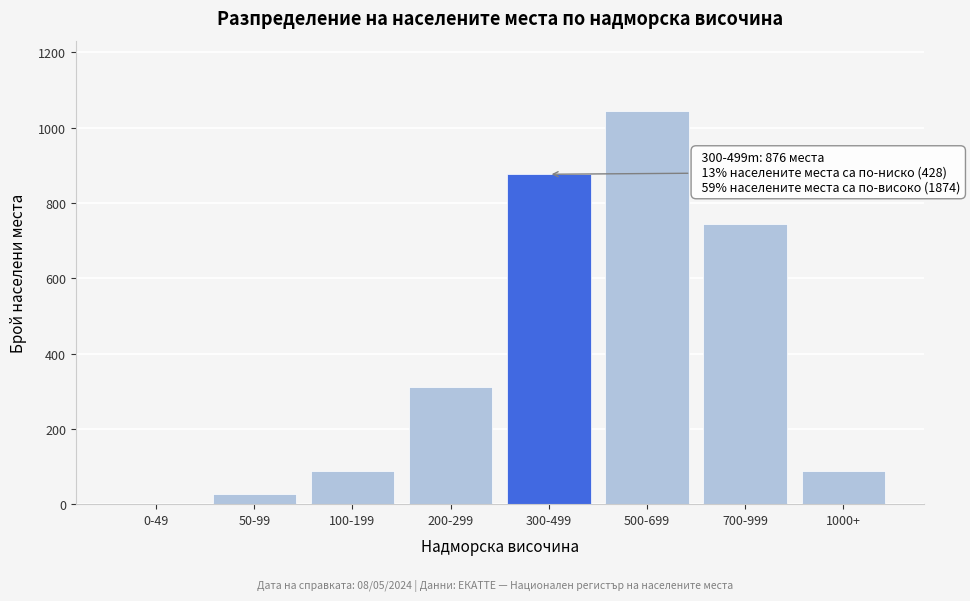

The chart shows a value of 153 at 200-299. True or false?

False